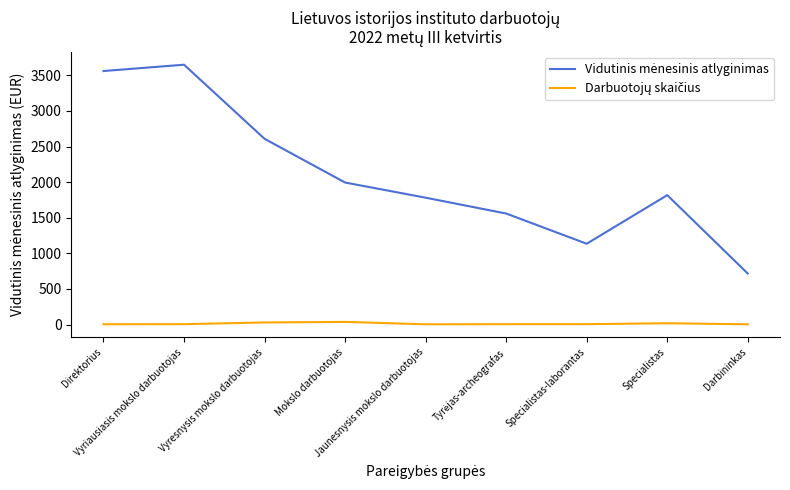

What is the total value across all series at Specialistas-laborantas?

1139.7